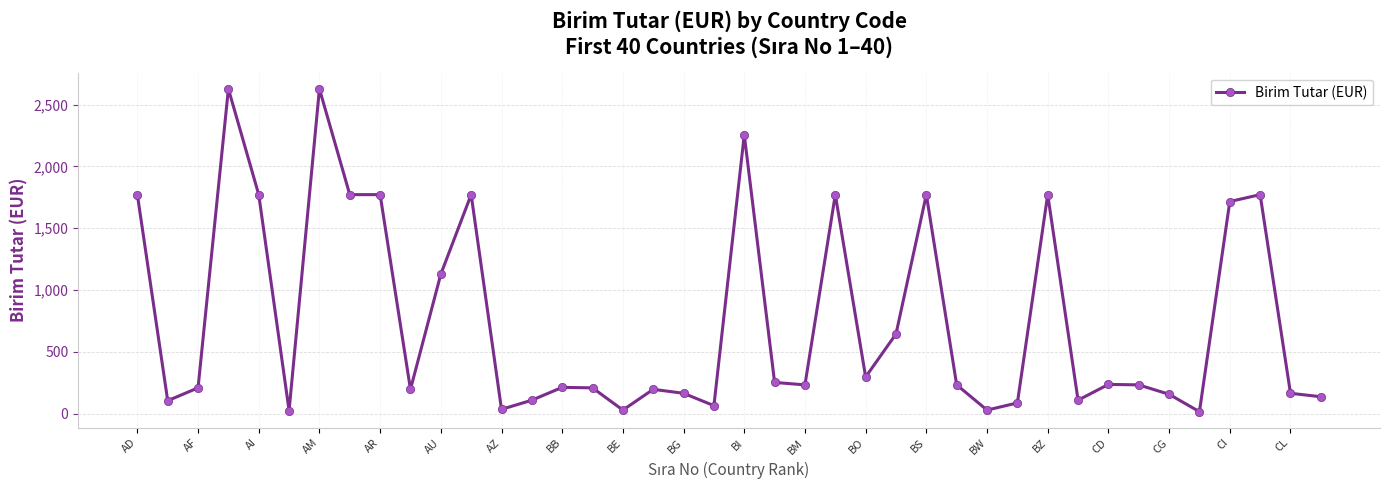

What is the minimum value shown in the chart?

15